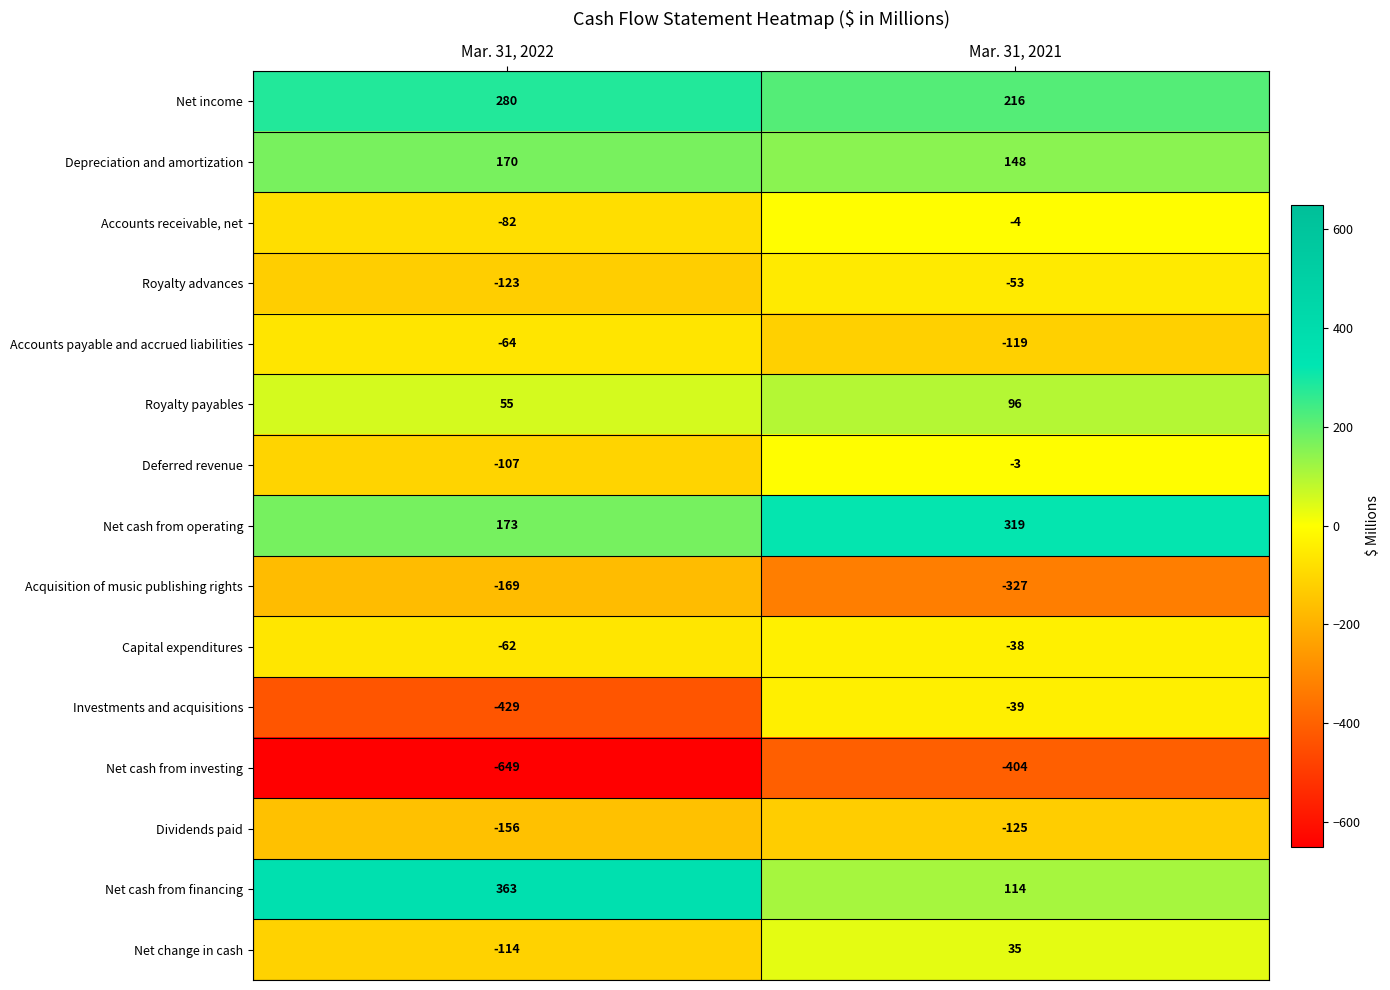

What is the sum of the Investments and acquisitions values at Mar. 31, 2021 and Mar. 31, 2022?

-468